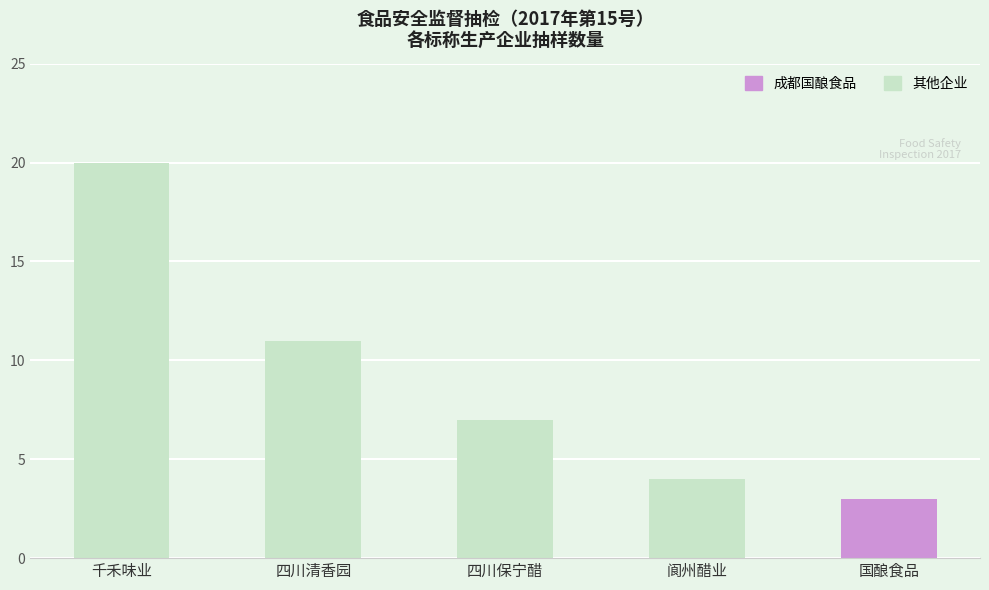

Is it true that the value at 千禾味业 is 20?

True